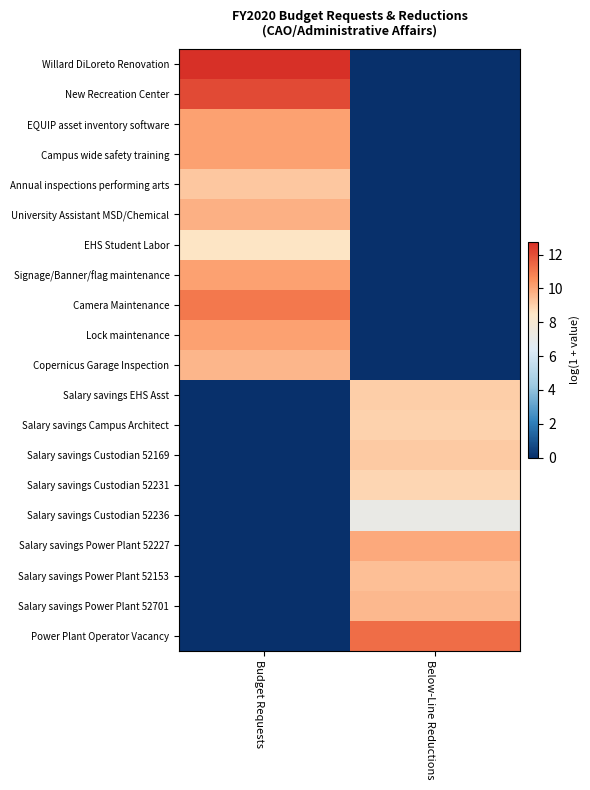

Which series has the largest total across all categories?

Willard DiLoreto Renovation